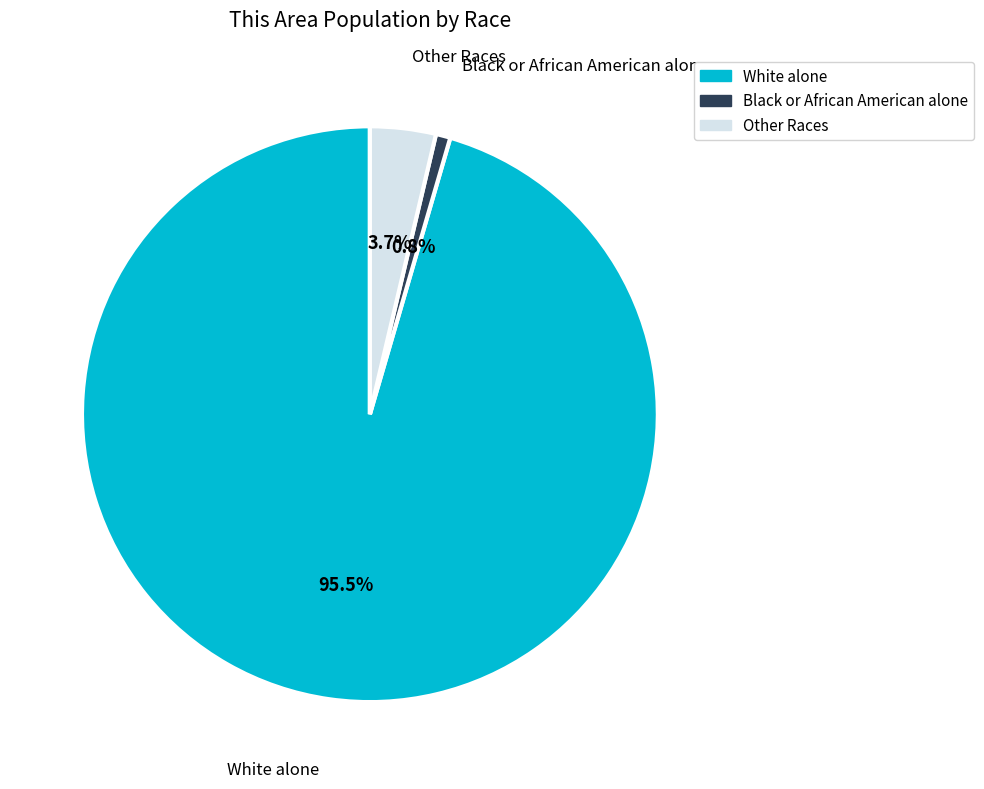

To the nearest percent, what is the average slice percentage?

33%